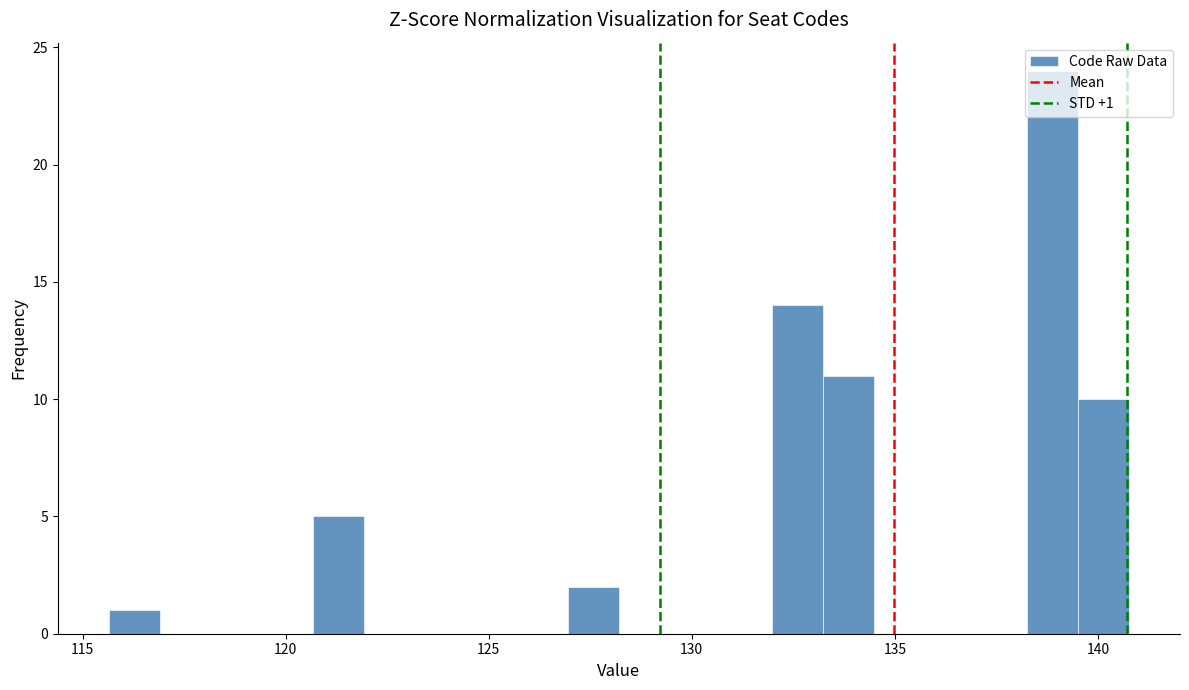

Around what value on the x-axis is the tallest bar? Give the approximate position of its centre, as read against the axis.

139.0